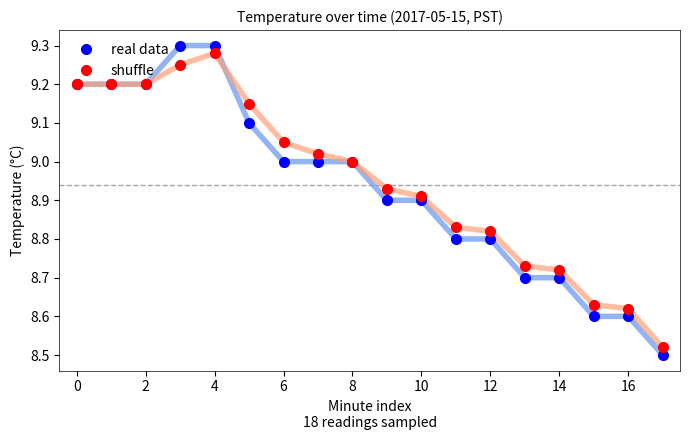

Which series has the widest spread of values?

real data